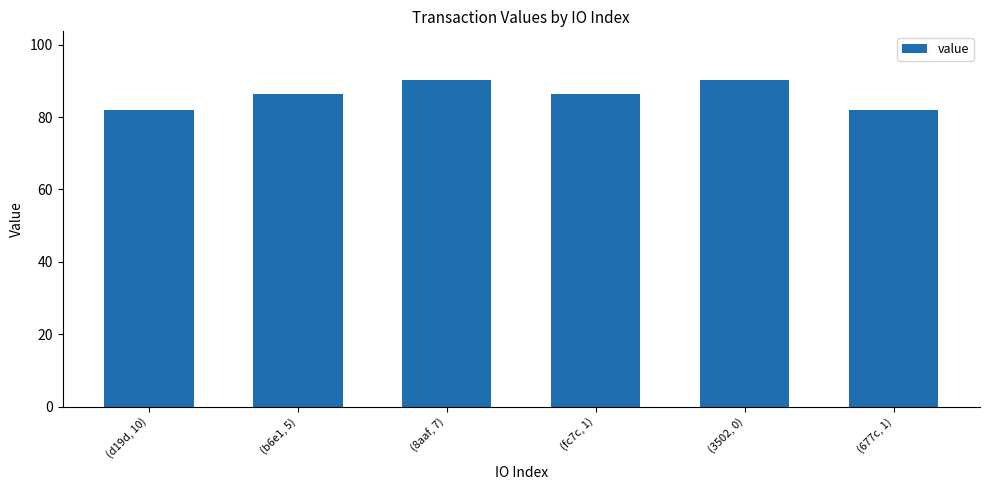

What is the sum of the values at (677c, 1) and (d19d, 10)?

163.9